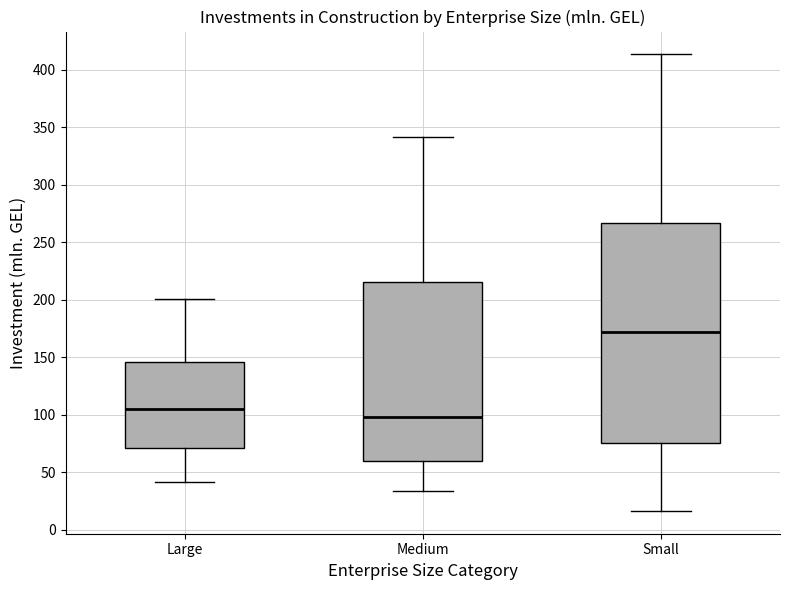

Comparing the boxes themselves (not the whiskers), which one is the tallest?

Small